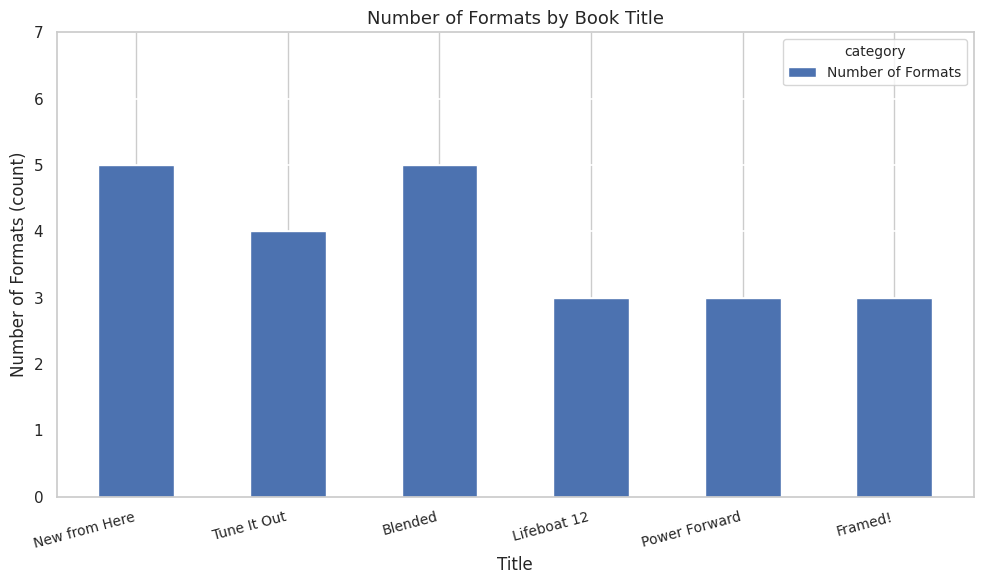

What is the difference between the second highest and minimum values?

2